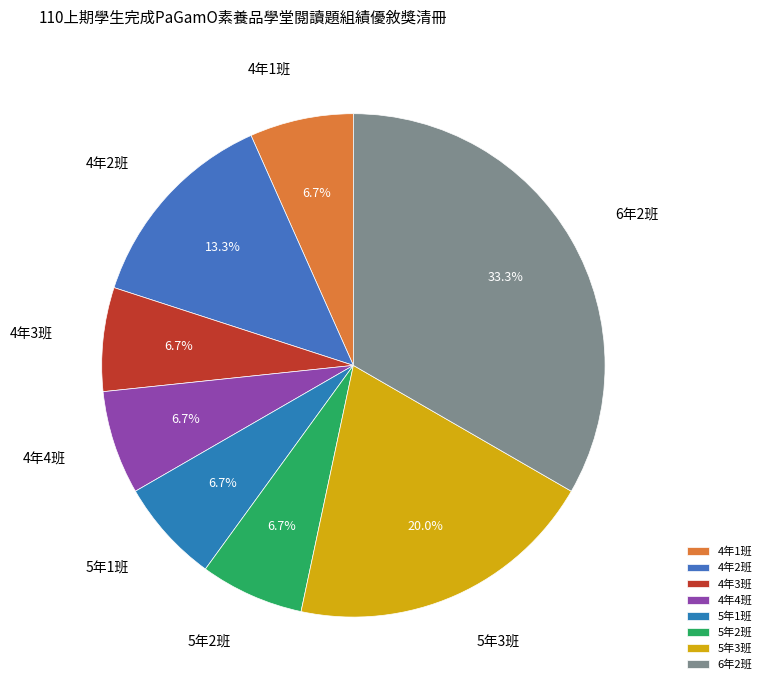

Which has a higher value, 5年2班 or 6年2班?

6年2班